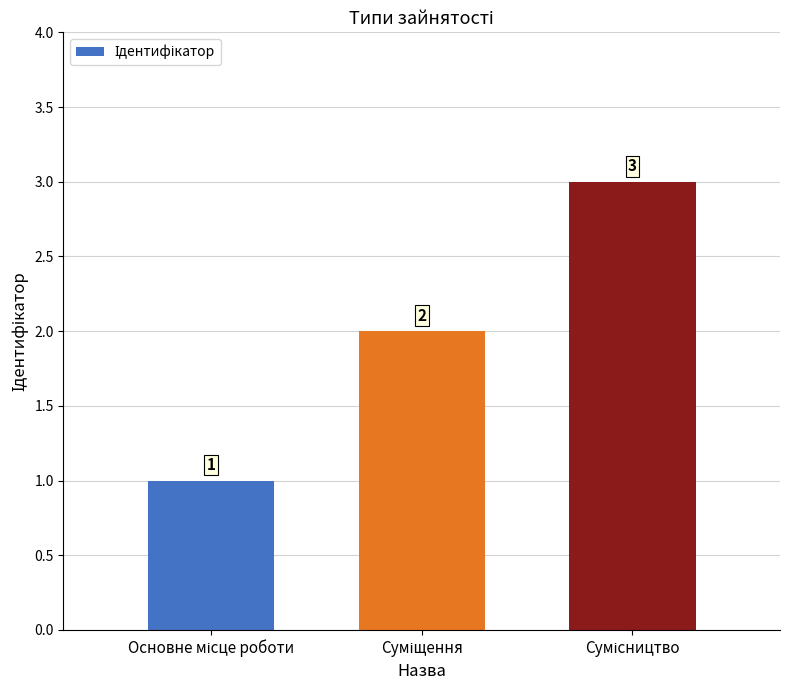

What is the sum of all values?

6